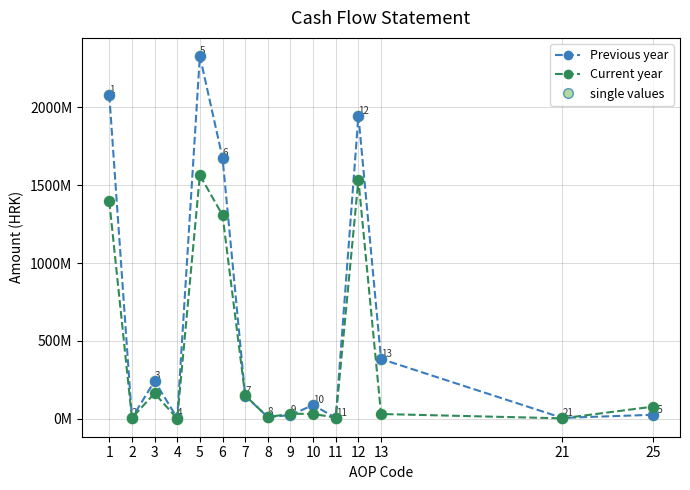

Is this an area chart (filled region under the line)?

No